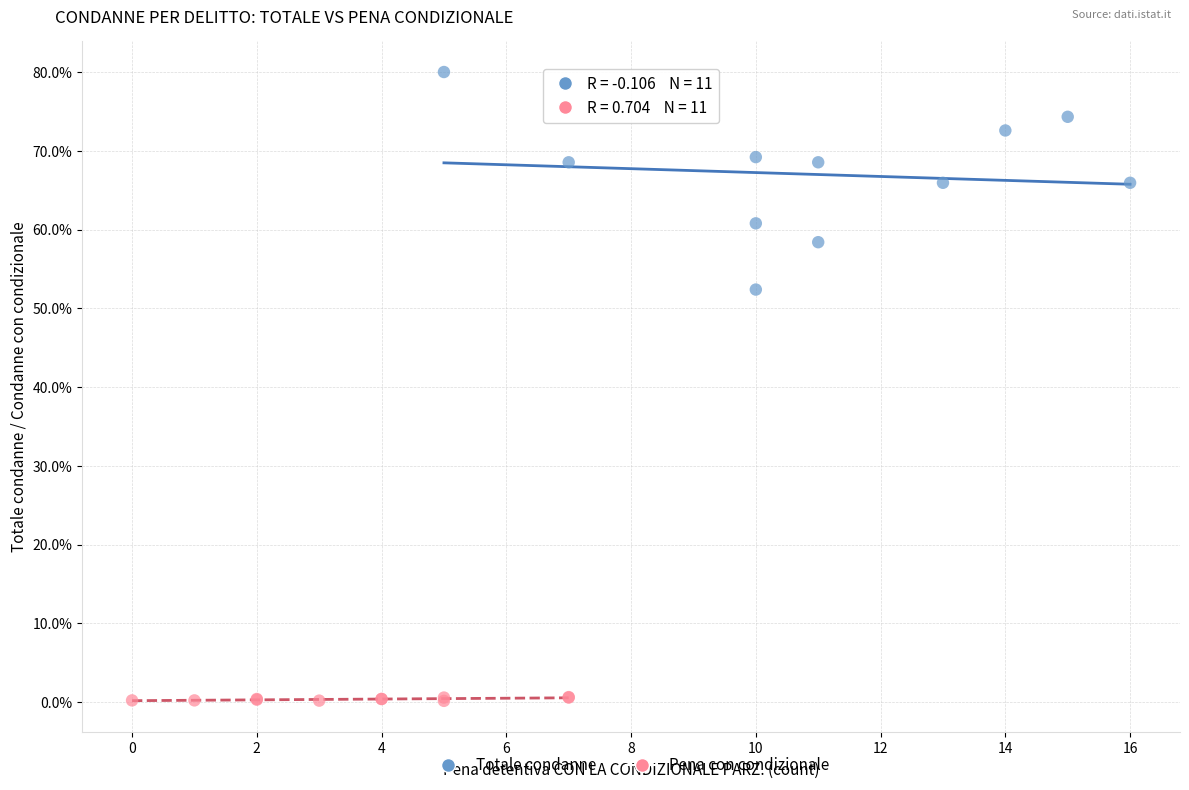

Which series reaches the maximum Y coordinate?

Totale condanne